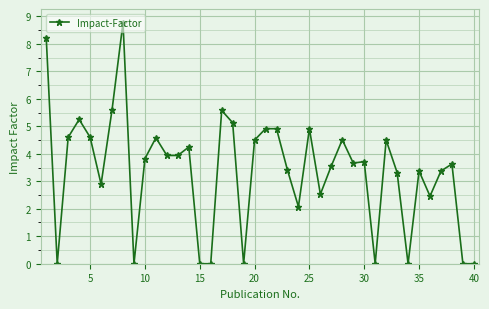

True or false: there are more than 1 points higher than both neighbors.

True